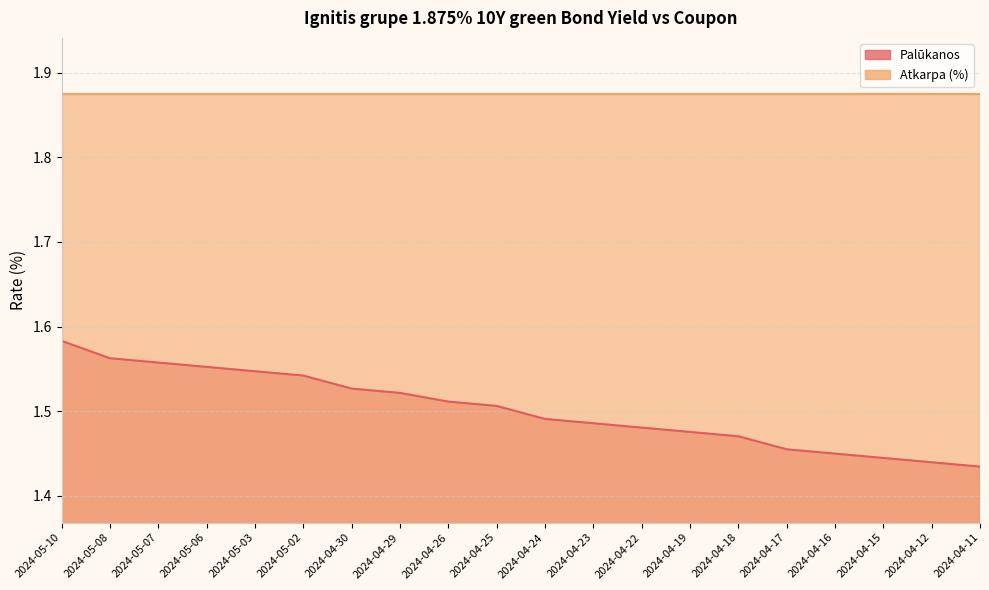

Which label corresponds to the largest value in the chart?

2024-05-10